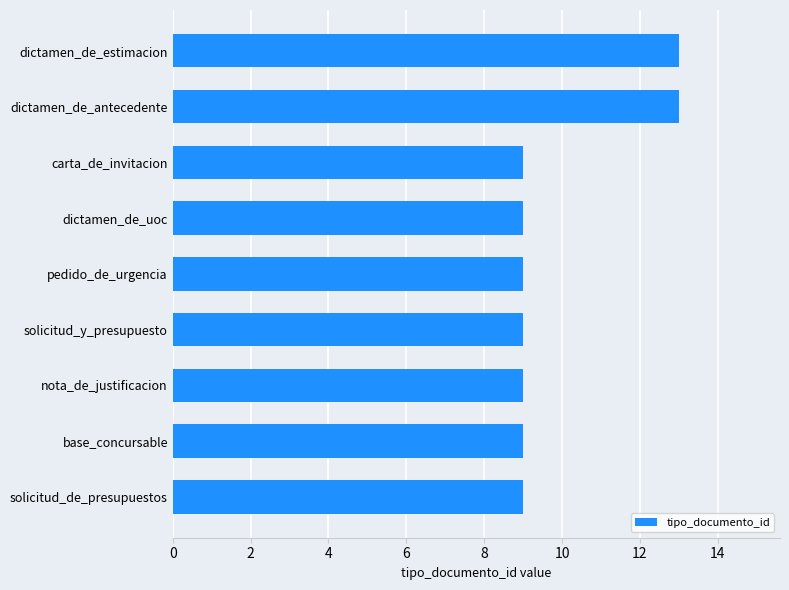

Approximately how many times larger is the value at dictamen_de_estimacion compared to base_concursable?

1.4